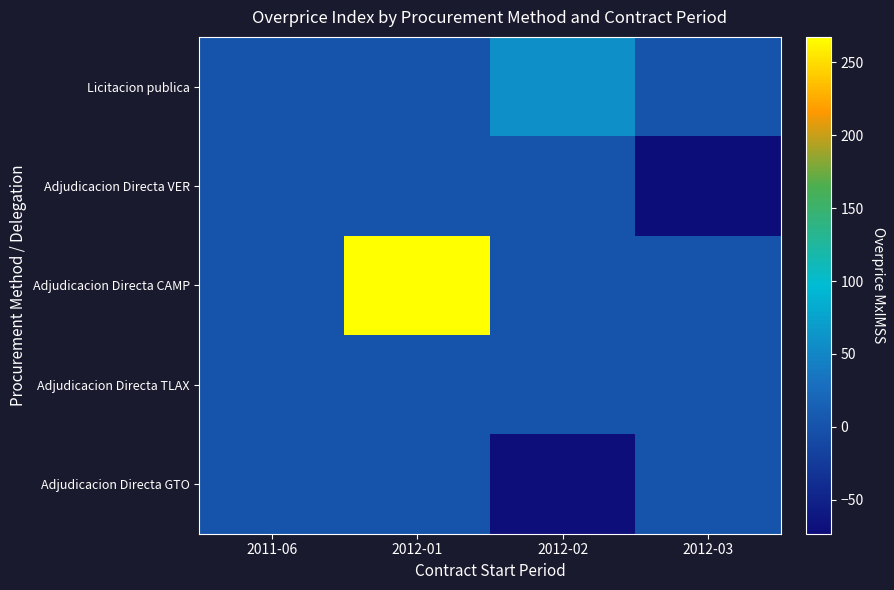

Which series has the largest range (max minus min)?

Adjudicacion Directa CAMP